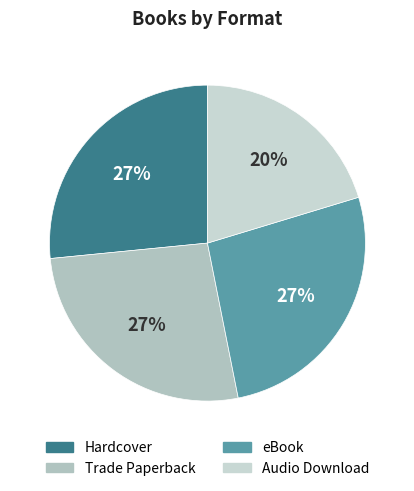

Which has a higher value, eBook or Audio Download?

eBook